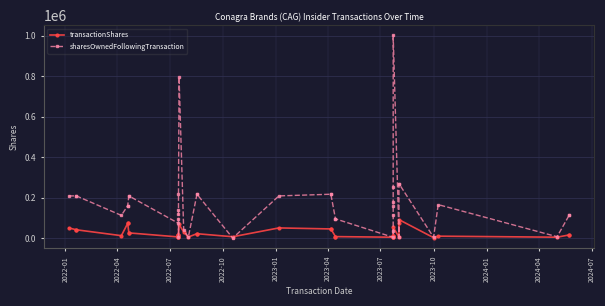

Rank the series by their maximum value, from highest to lowest.

sharesOwnedFollowingTransaction, transactionShares